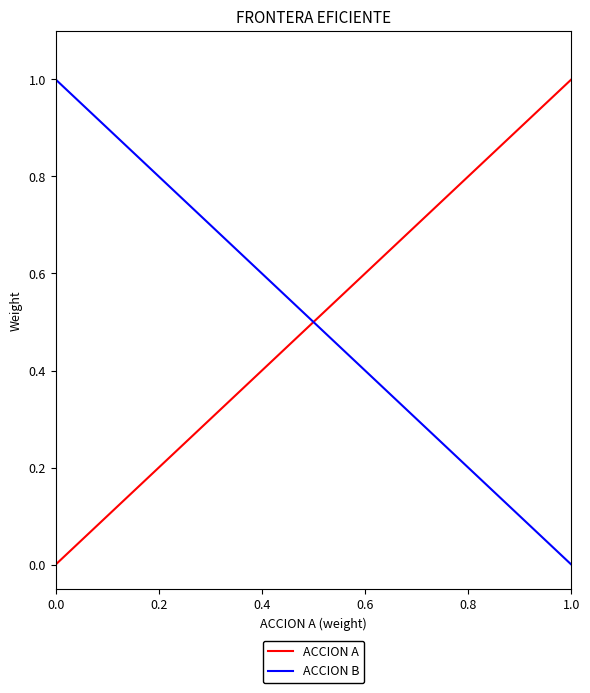

What is the greatest value displayed?

1.0